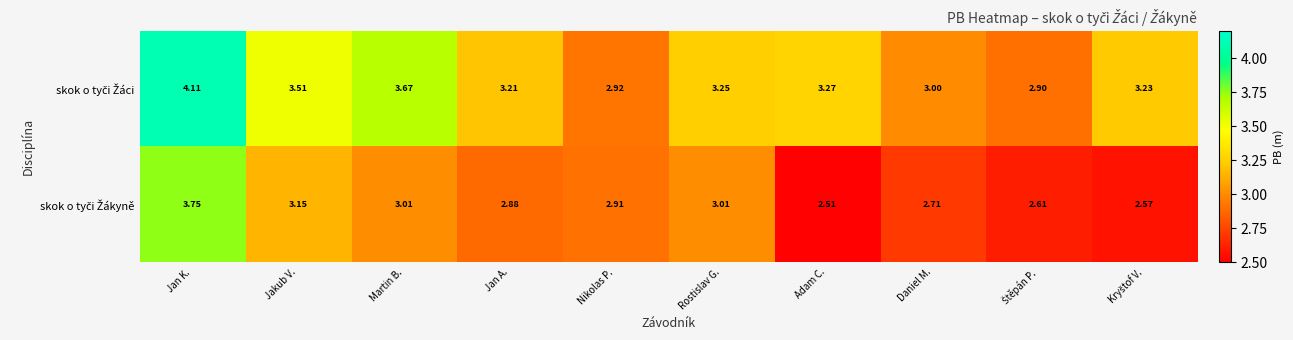

Which label corresponds to the smallest value in the chart?

Adam C.